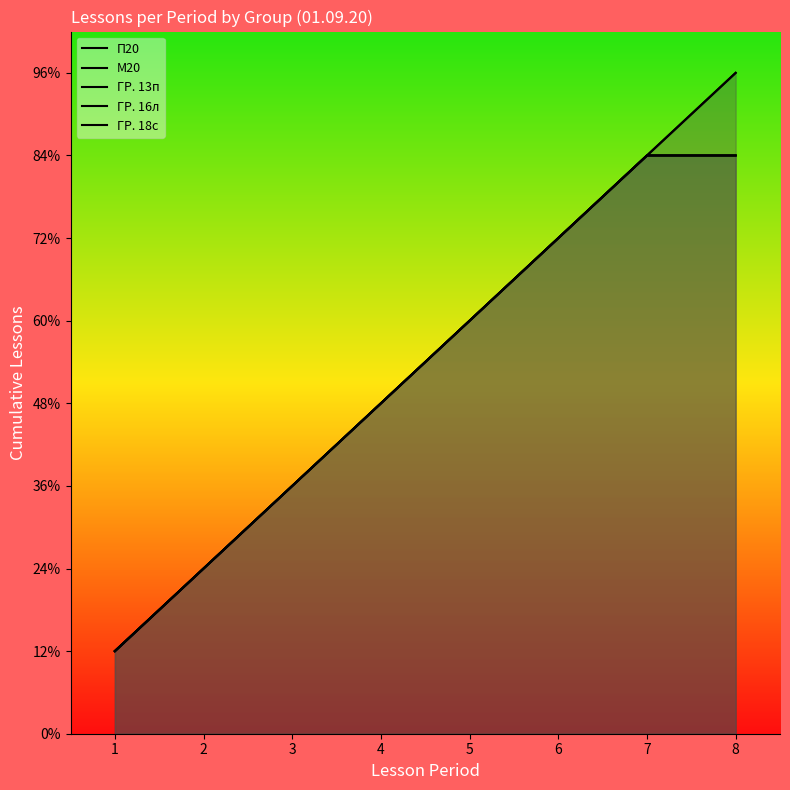

Is it true that ГР. 13п equals 2 at 5?

False